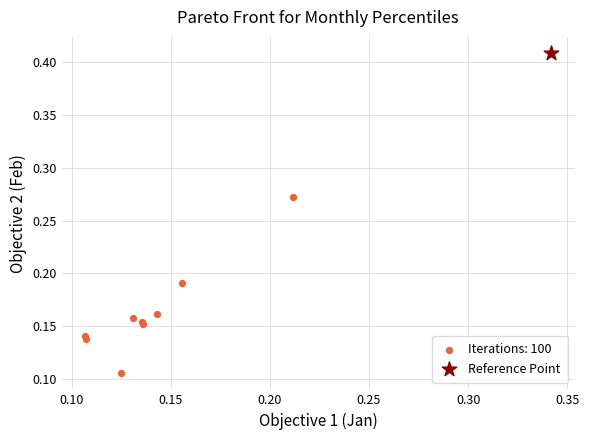

What are all the series names shown in the legend?

Iterations: 100, Reference Point